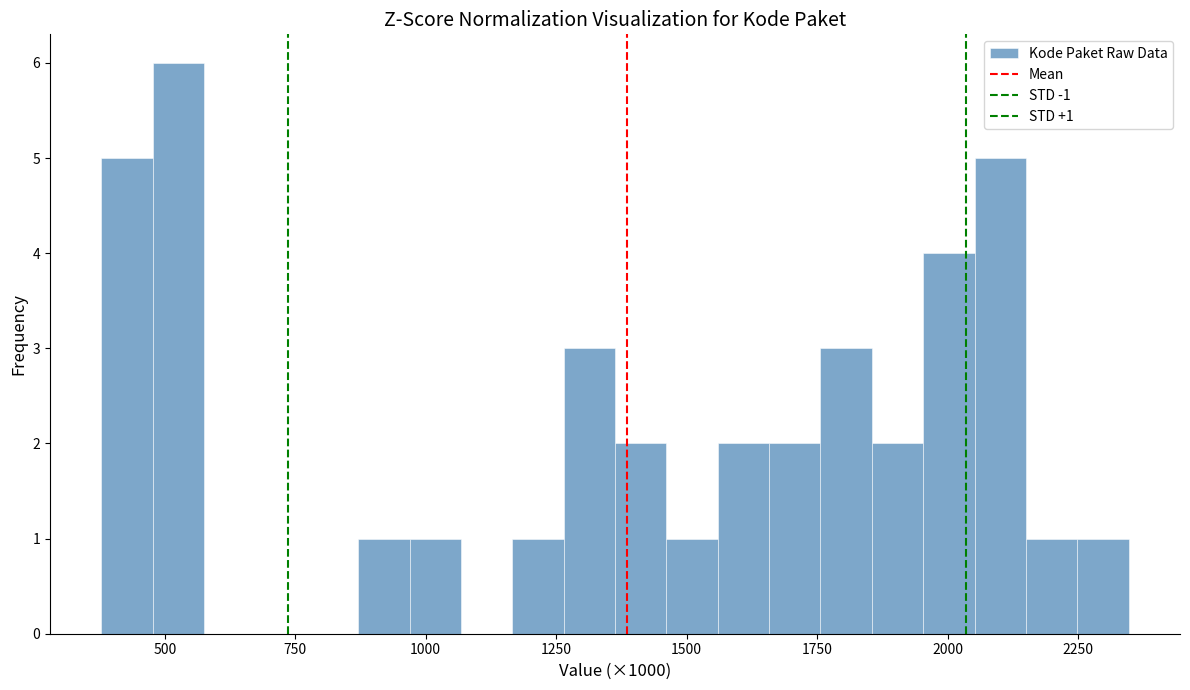

Around what value on the x-axis is the tallest bar? Give the approximate position of its centre, as read against the axis.

550